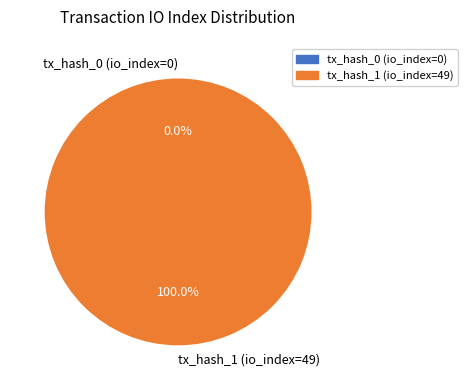

Combined, do tx_hash_0 (io_index=0) and tx_hash_1 (io_index=49) account for over 50%?

Yes